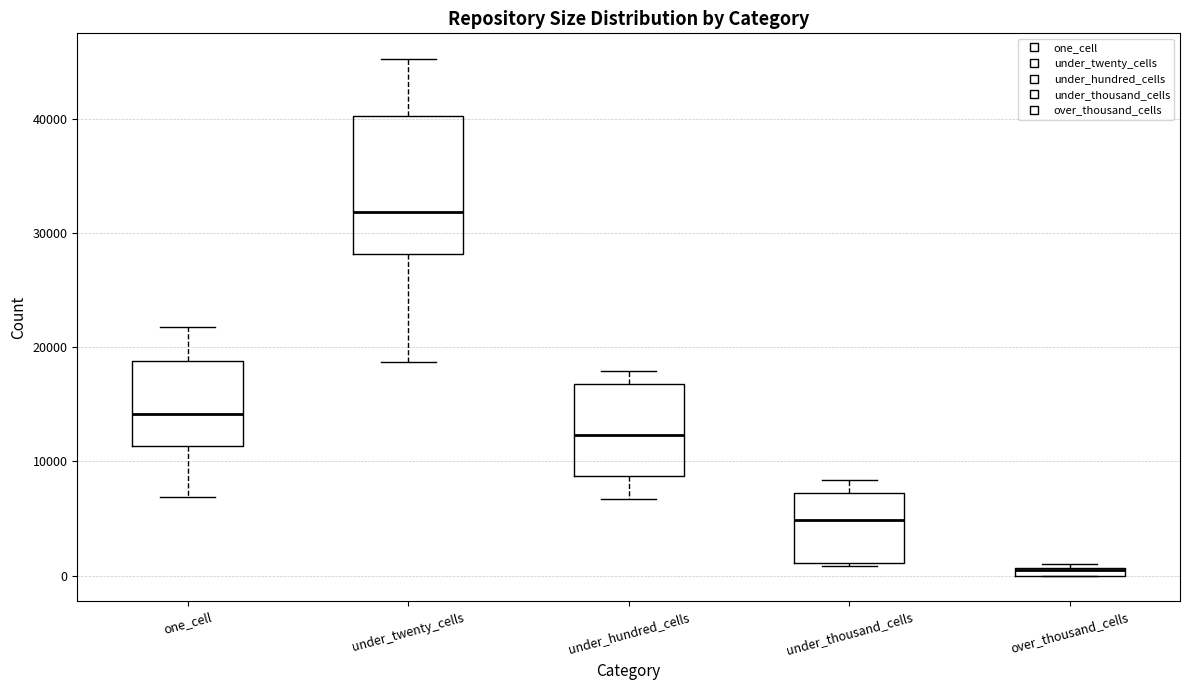

Which box is the tallest, from its lower edge to its upper edge?

under_twenty_cells